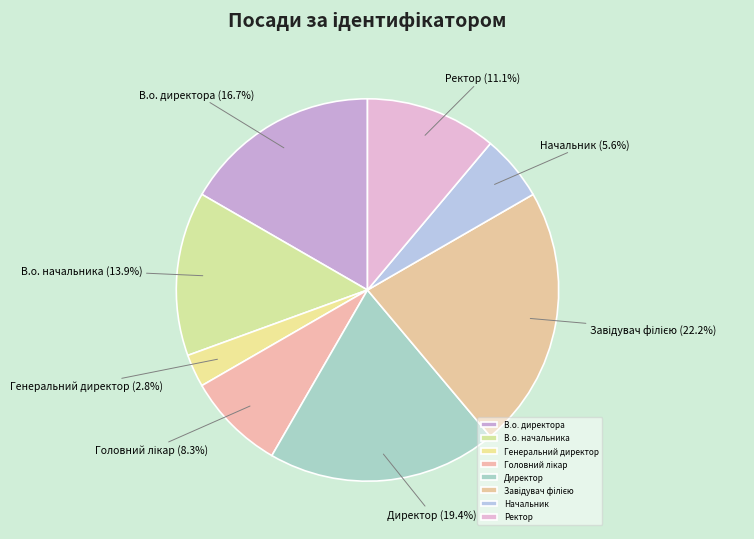

Approximately how many times larger is the value at Директор compared to Начальник?

3.5